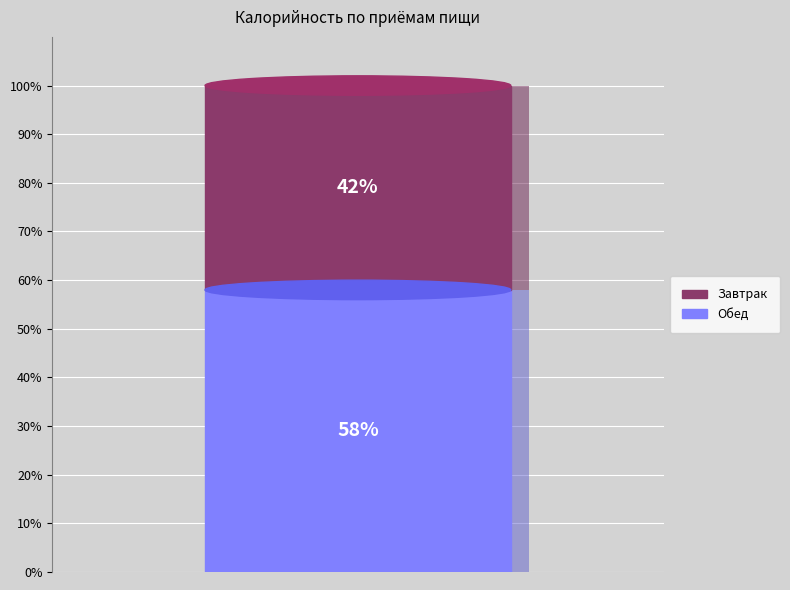

Which category has the biggest portion of the pie?

Обед